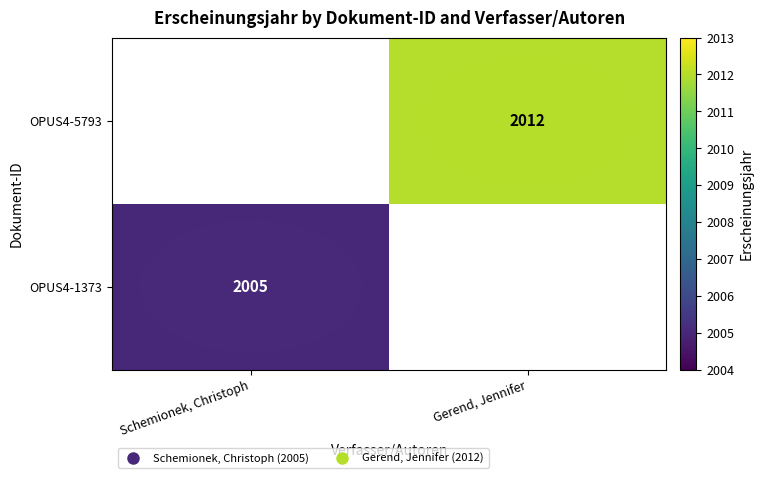

Rank the series by their average value, from lowest to highest.

OPUS4-1373, OPUS4-5793